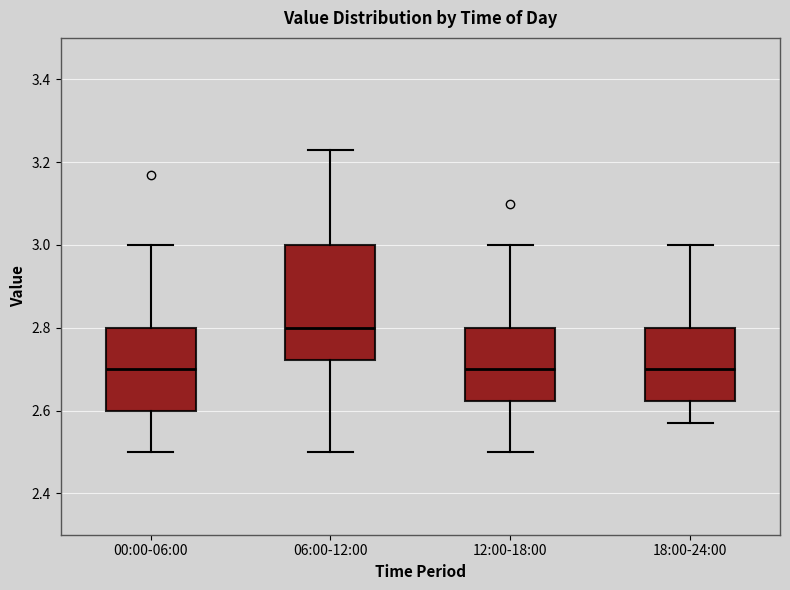

Comparing the boxes themselves (not the whiskers), which one is the tallest?

06:00-12:00